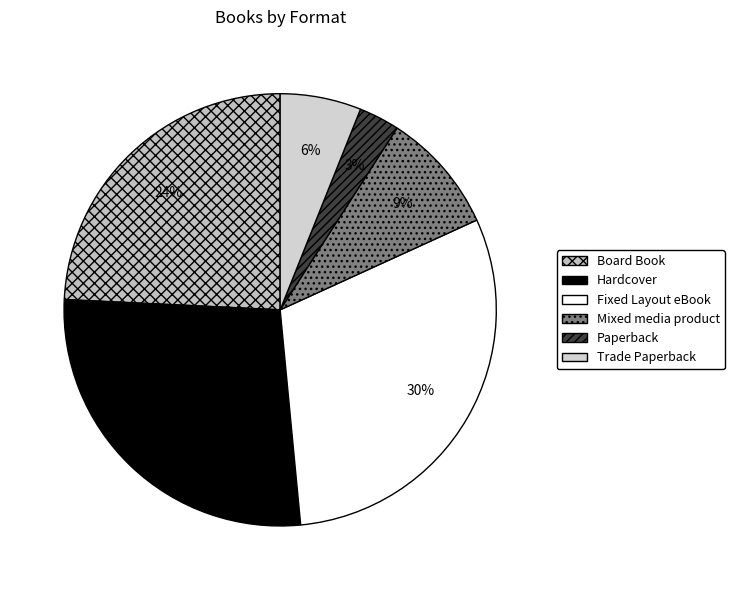

How many segments does this pie chart have?

6